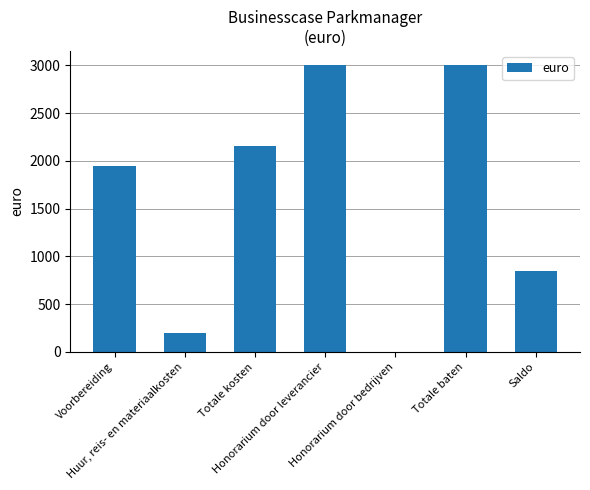

What is the maximum value shown in the chart?

3000